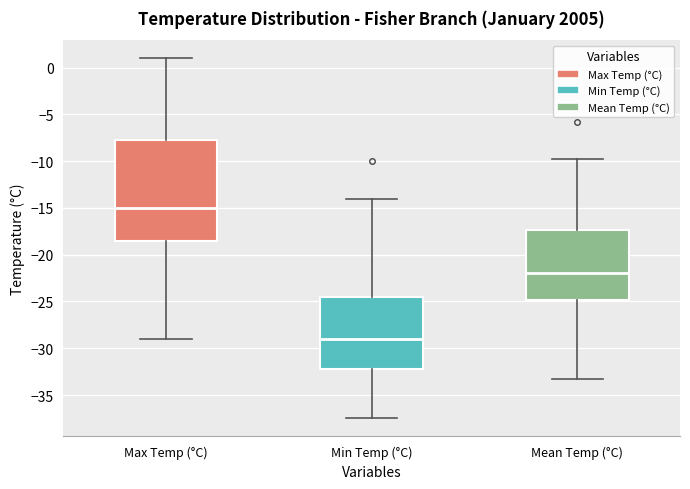

Which box's median line is the lowest?

Min Temp (°C)